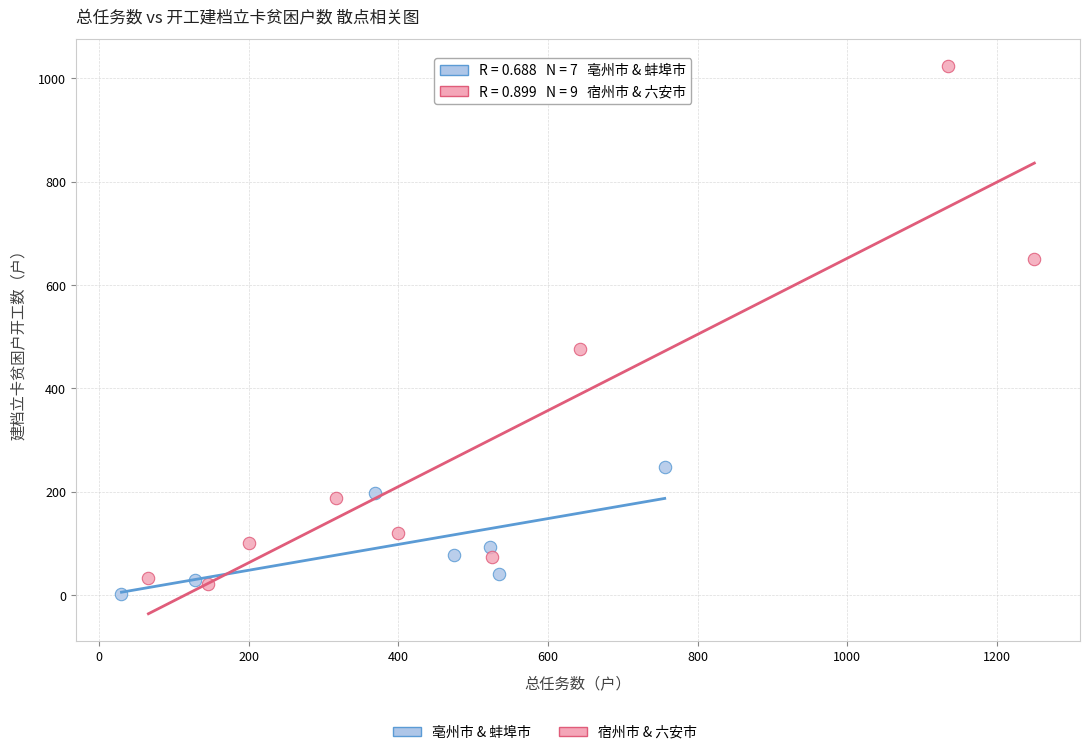

Which series reaches the maximum Y coordinate?

宿州市 & 六安市